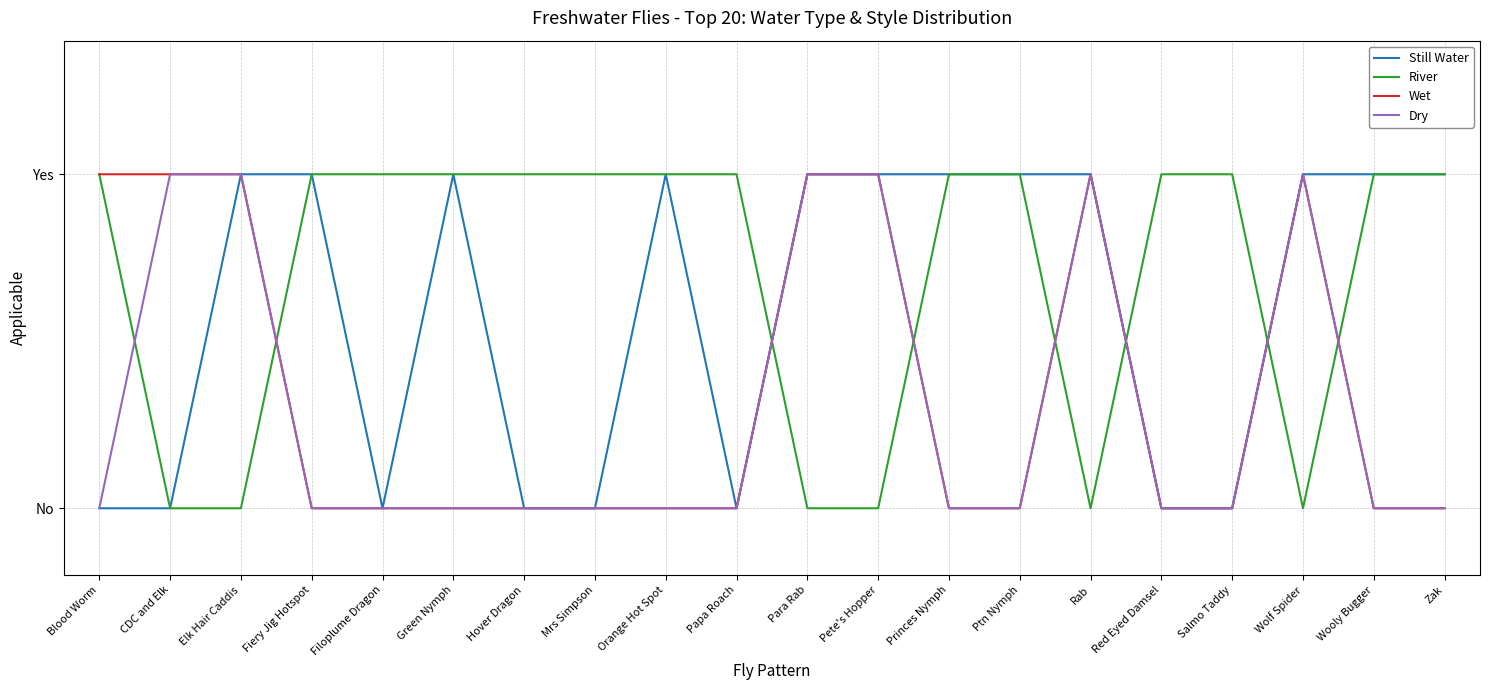

At how many categories does at least one series exceed 0?

20